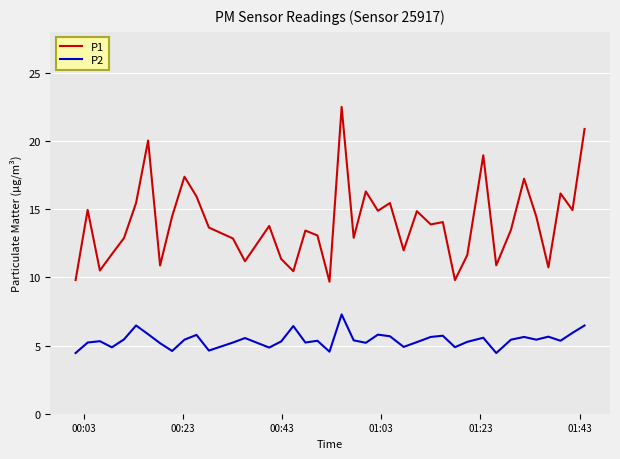

Does the chart display data point markers on the line(s)?

No